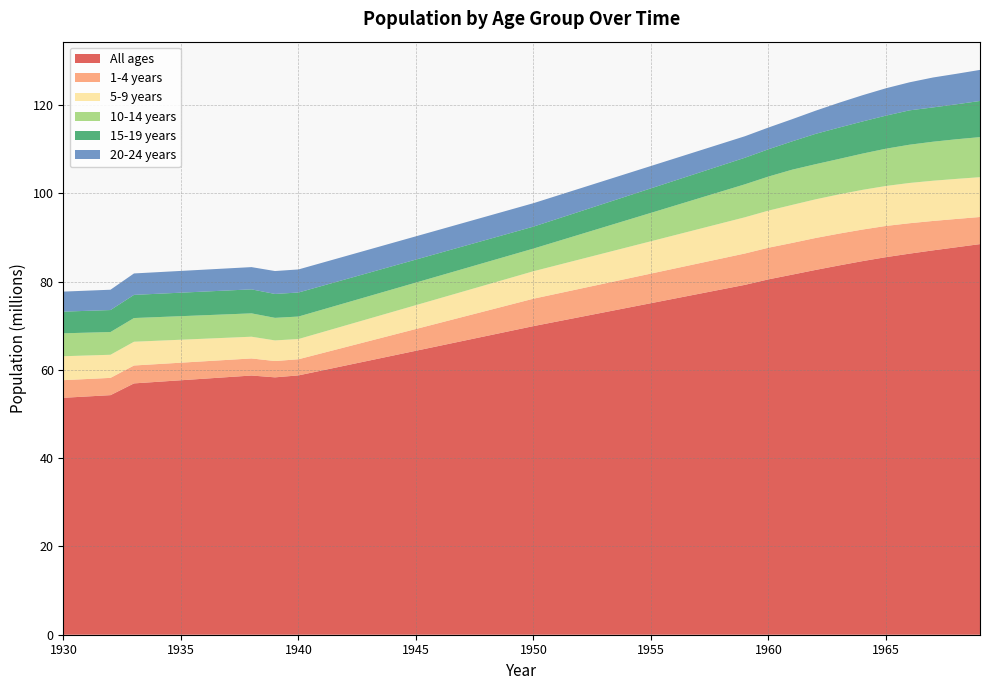

Reading right to left, extract all data points from this chart.

All ages: 1969=88513151	1968=87804794	1967=87098109	1966=86352469	1965=85560074	1964=84659690	1963=83679758	1962=82658799	1961=81586720	1960=80528461	1959=79286575	1958=78247404	1957=77208244	1956=76169077	1955=75129906	1954=74090739	1953=73051570	1952=72012399	1951=70973236	1950=69934072	1949=68817286	1948=67700511	1947=66583735	1946=65466963	1945=64350191	1944=63233410	1943=62116637	1942=60999862	1941=59883086	1940=58766322	1939=58322580	1938=58734660	1937=58377721	1936=58020780	1935=57663844	1934=57306903	1933=56949960	1932=54288028	1931=53988997	1930=53689974
1-4 years: 1969=6144914	1968=6413333	1967=6661700	1966=6891525	1965=7073887	1964=7151655	1963=7211956	1962=7238228	1961=7189759	1960=7171771	1959=7105644	1958=7006303	1957=6906962	1956=6807622	1955=6708281	1954=6608941	1953=6509600	1952=6410258	1951=6310918	1950=6211578	1949=5956090	1948=5700602	1947=5445114	1946=5189626	1945=4934138	1944=4678650	1943=4423162	1942=4167674	1941=3912186	1940=3656699	1939=3693903	1938=3869345	1937=3906731	1936=3944117	1935=3981503	1934=4018889	1933=4056275	1932=3914512	1931=3954526	1930=3994540
5-9 years: 1969=9022687	1968=9076721	1967=9118116	1966=9126738	1965=9054016	1964=8997654	1963=8891687	1962=8759721	1961=8611976	1960=8405969	1959=8208095	1958=7987608	1957=7767123	1956=7546636	1955=7326150	1954=7105662	1953=6885177	1952=6664689	1951=6444205	1950=6223718	1949=6059787	1948=5895857	1947=5731926	1946=5567996	1945=5404066	1944=5240135	1943=5076205	1942=4912274	1941=4748344	1940=4584414	1939=4675928	1938=4928050	1937=5019806	1936=5111563	1935=5203319	1934=5295076	1933=5386832	1932=5237530	1931=5330918	1930=5424306
10-14 years: 1969=9074286	1968=8979815	1967=8837083	1966=8664787	1965=8449830	1964=8214308	1963=8028234	1962=7961210	1961=7981428	1960=7718656	1959=7471258	1958=7211816	1957=6952373	1956=6692931	1955=6433487	1954=6174045	1953=5914602	1952=5655159	1951=5395718	1950=5136275	1949=5132016	1948=5127757	1947=5123498	1946=5119240	1945=5114981	1944=5110722	1943=5106464	1942=5102205	1941=5097946	1940=5093688	1939=5112236	1938=5290256	1937=5305881	1936=5321506	1935=5337131	1934=5352756	1933=5368381	1932=5152989	1931=5173454	1930=5193920
15-19 years: 1969=8193060	1968=7925778	1967=7773181	1966=7789191	1965=7492338	1964=7282828	1963=7104134	1962=6874613	1961=6418441	1960=6185273	1959=6020354	1958=5904280	1957=5788208	1956=5672137	1955=5556062	1954=5439990	1953=5323917	1952=5207843	1951=5091772	1950=4975699	1949=5022941	1948=5070184	1947=5117427	1946=5164670	1945=5211913	1944=5259155	1943=5306398	1942=5353641	1941=5400884	1940=5448127	1939=5414946	1938=5439228	1937=5400882	1936=5362536	1935=5324190	1934=5285844	1933=5247498	1932=4978205	1931=4944914	1930=4911623
20-24 years: 1969=7039876	1968=6908168	1967=6780112	1966=6351564	1965=6200662	1964=5942891	1963=5626571	1962=5244033	1961=5019586	1960=4924409	1959=4871179	1958=4920104	1957=4969031	1956=5017957	1955=5066882	1954=5115808	1953=5164734	1952=5213660	1951=5262586	1950=5311511	1949=5303010	1948=5294510	1947=5286009	1946=5277509	1945=5269009	1944=5260508	1943=5252008	1942=5243507	1941=5235007	1940=5226507	1939=5190444	1938=5040272	1937=5003587	1936=4966902	1935=4930217	1934=4893532	1933=4856847	1932=4605737	1931=4572073	1930=4538409